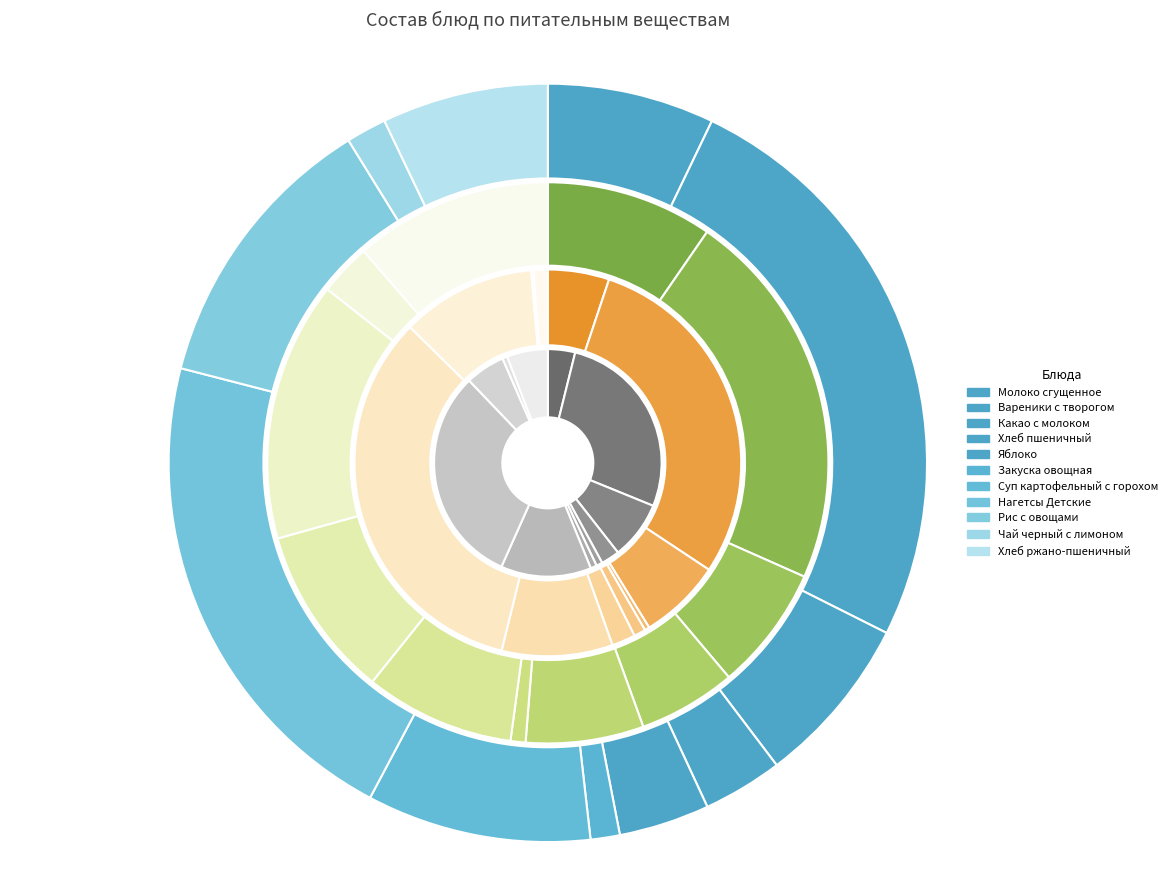

To the nearest percent, what portion does Молоко сгущенное represent?

7%